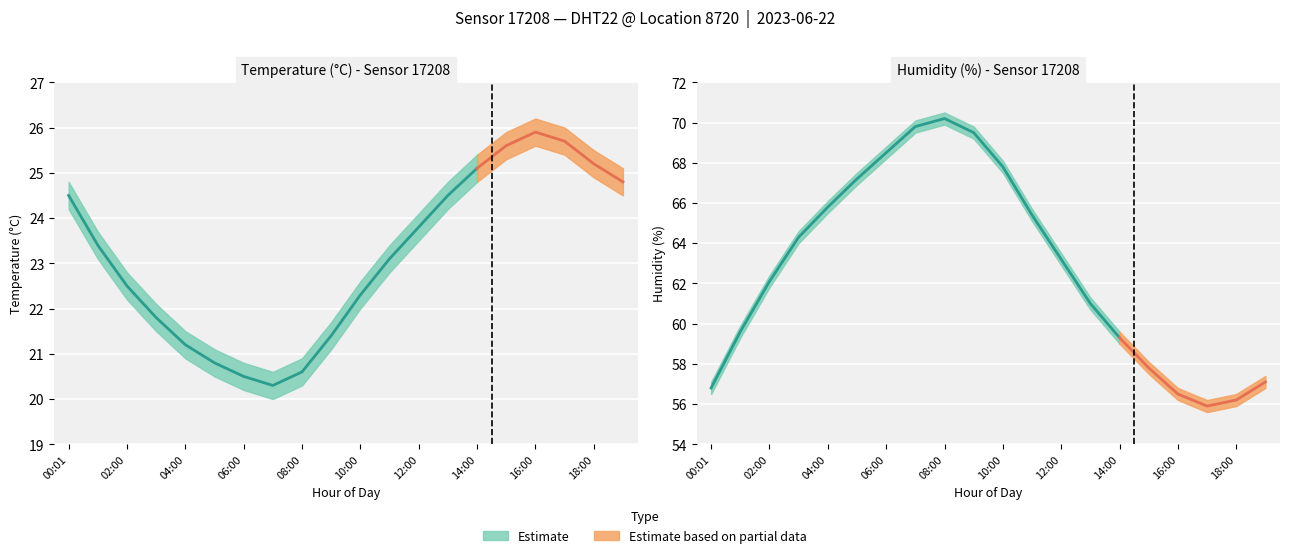

At which label does humidity first exceed 63?

03:00